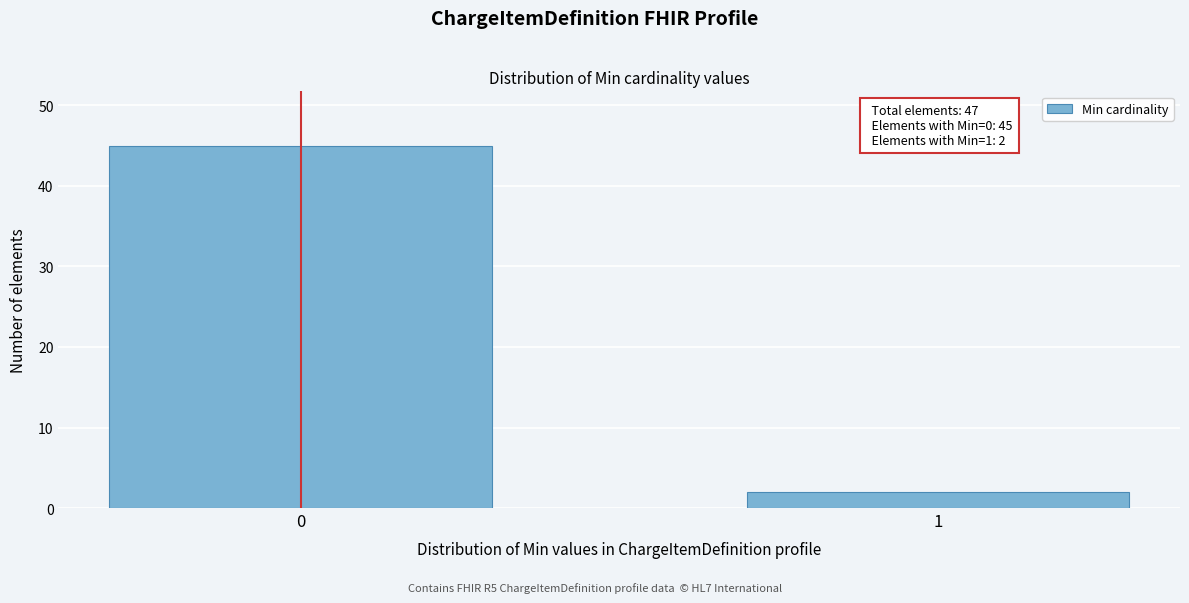

Reading left to right, extract all data points from this chart.

45	2